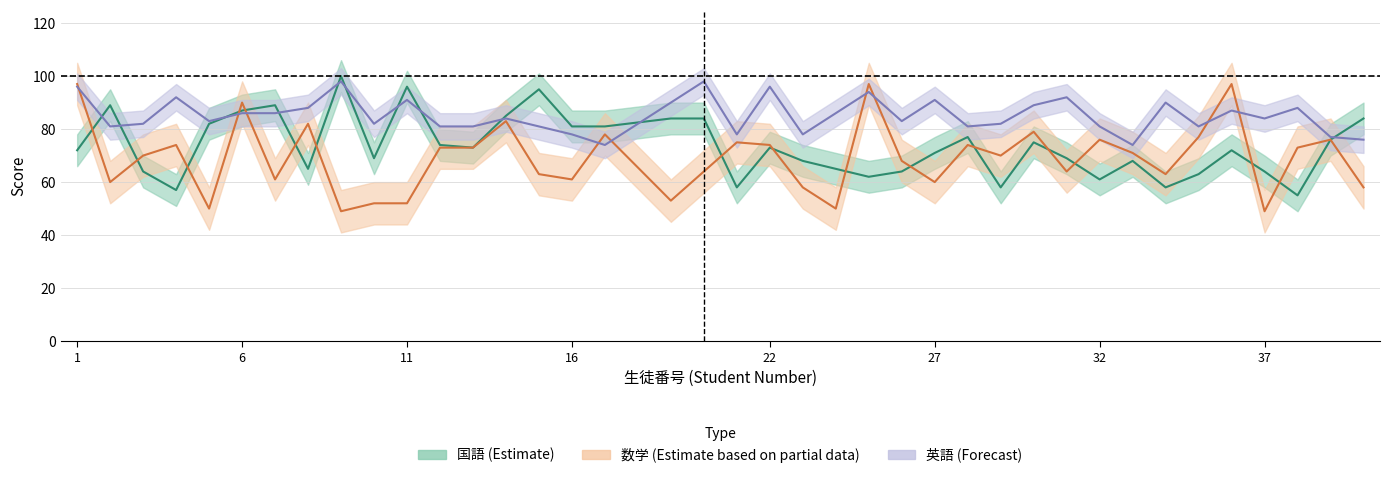

At which label is 数学 closest to 73?

12